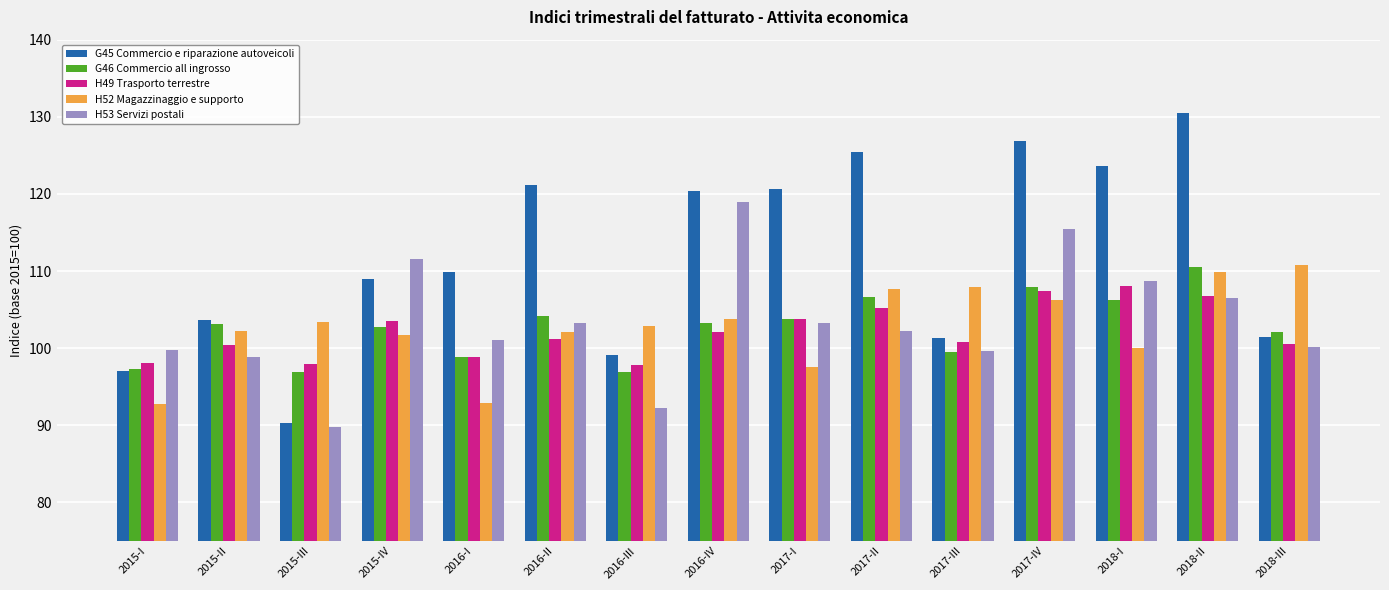

What is the difference between the maximum and second lowest values in the H49 Trasporto terrestre series?

10.0